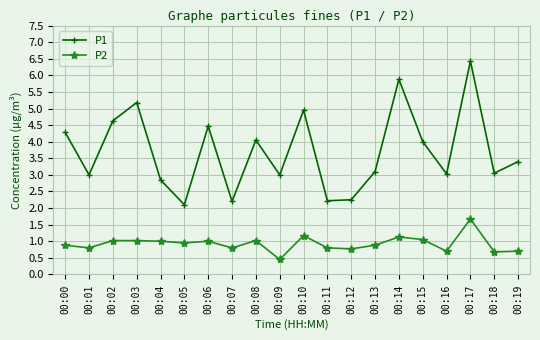

What is the total value across all series at 00:03?

6.2